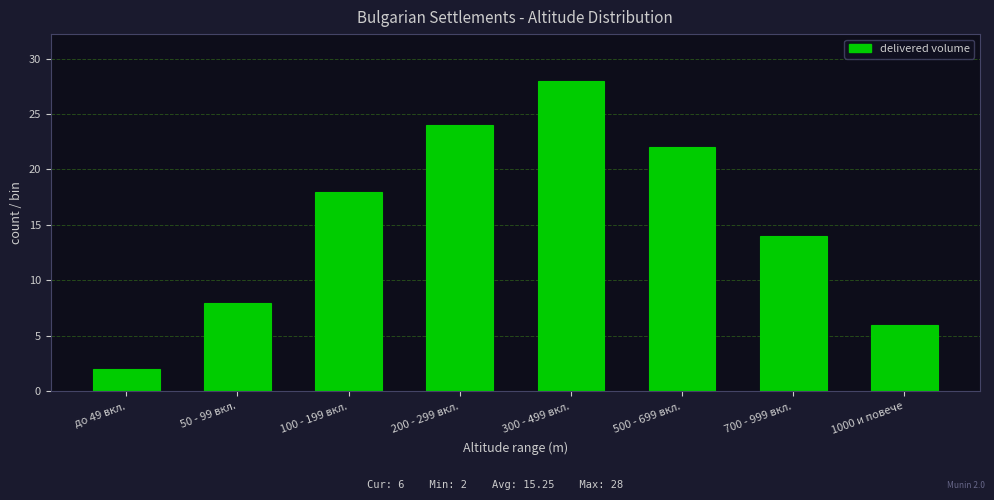

Reading right to left, extract all data points from this chart.

6	14	22	28	24	18	8	2